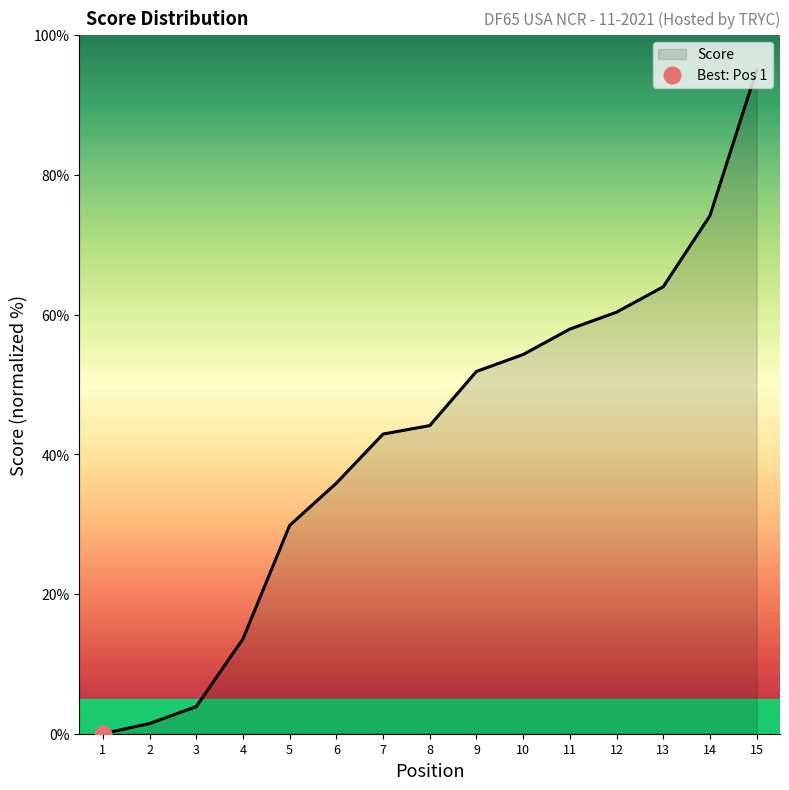

Which has a higher value, 10 or 11?

11